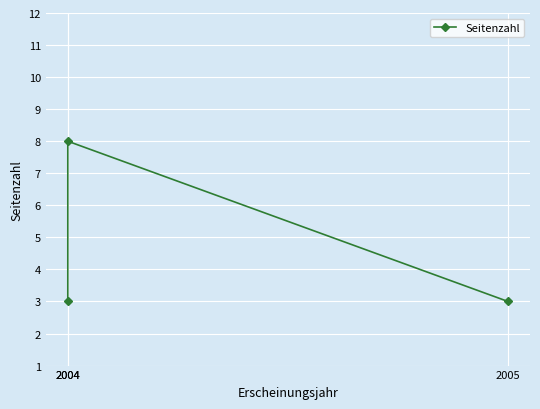

What is the minimum value shown in the chart?

3